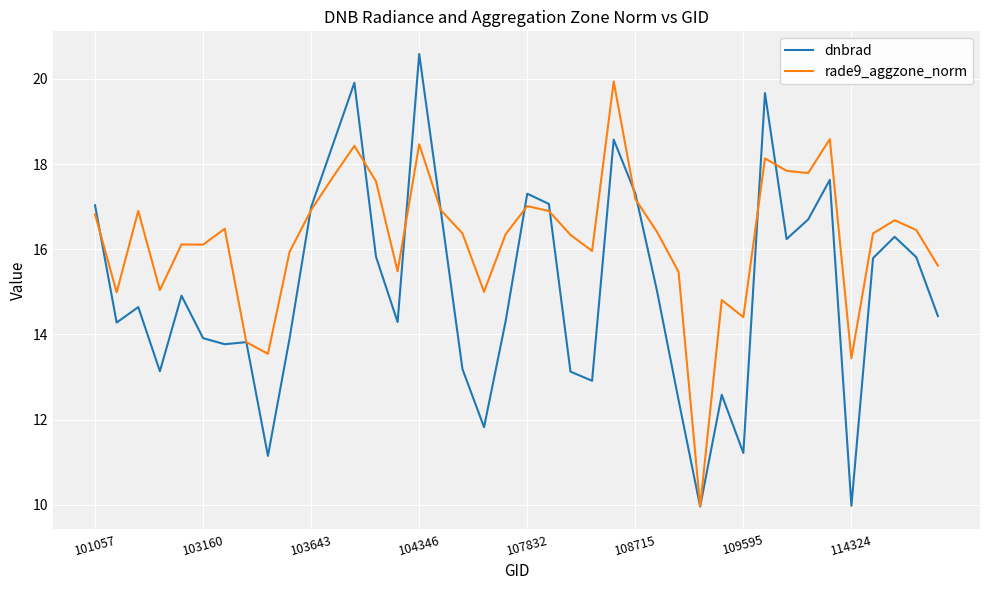

List the series in order of their overall mean, lowest first.

dnbrad, rade9_aggzone_norm